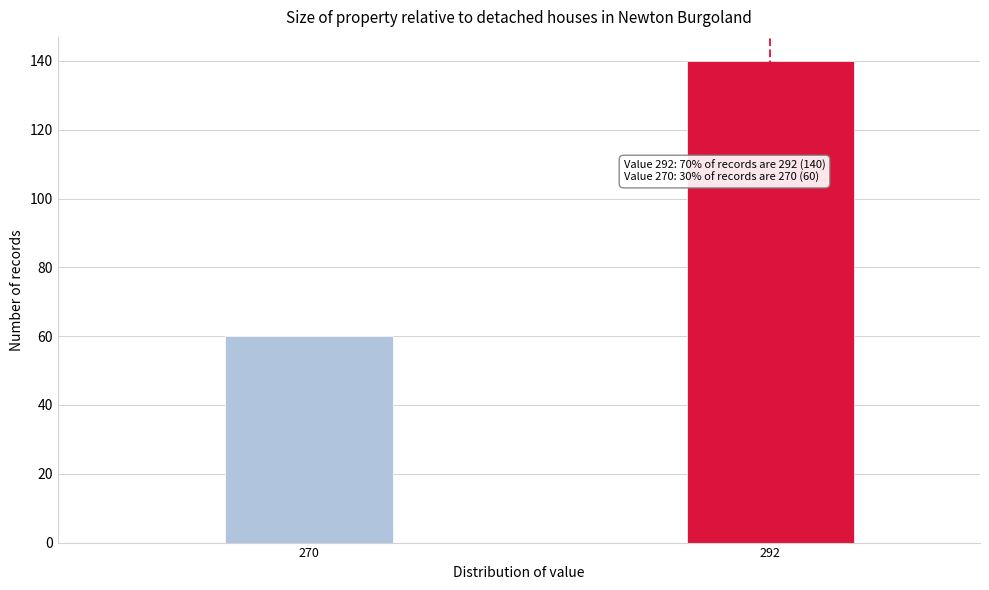

Reading left to right, what are all the values shown in this chart?

60	140